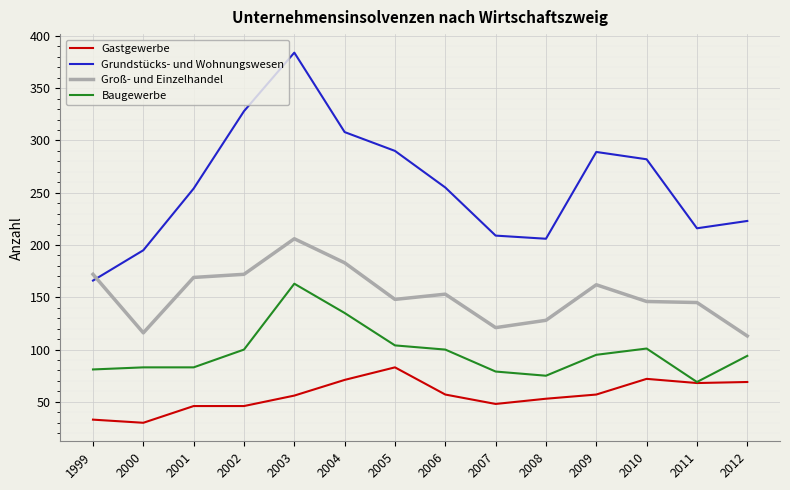

True or false: Baugewerbe and Groß- und Einzelhandel intersect in this chart.

False